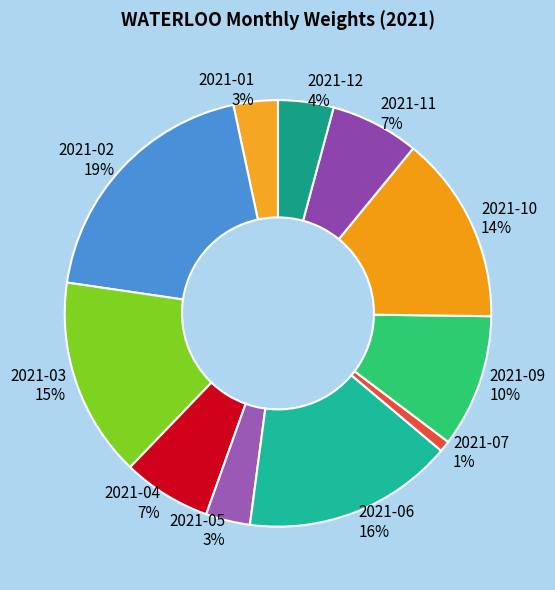

Does 2021-12 represent more than half of the total?

No